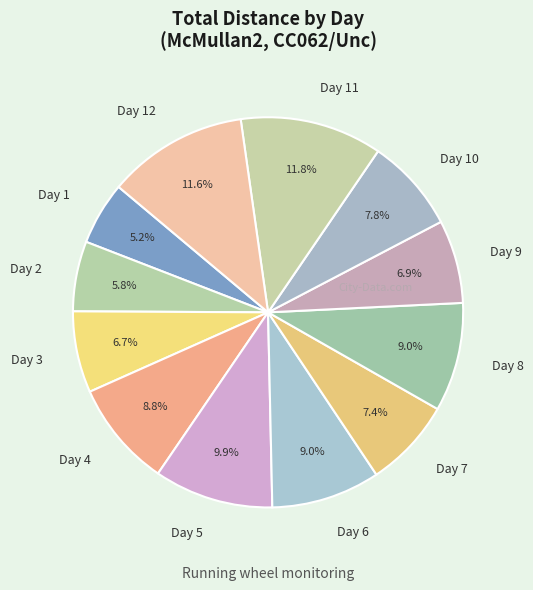

The Day 2 slice represents 6% of the pie. True or false?

True